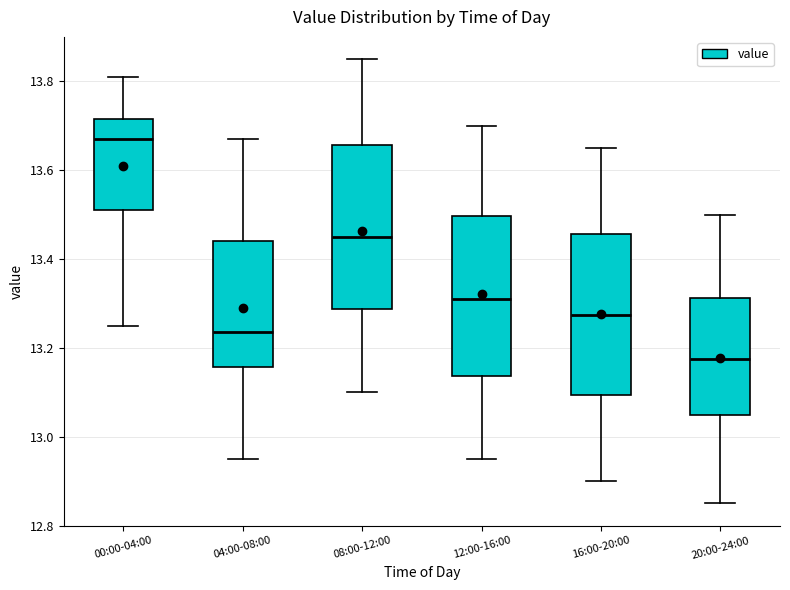

Reading left to right, transcribe this box plot: for each box, give where its median line is, the range the box spans, and where its two whiskers end, as read against the y-axis. The values are not printed on the chart, so give them approximately, as read against the axis.

00:00-04:00: median 13.68, box 13.52 to 13.72, whiskers 13.26 to 13.82
04:00-08:00: median 13.24, box 13.16 to 13.44, whiskers 12.96 to 13.68
08:00-12:00: median 13.46, box 13.28 to 13.66, whiskers 13.10 to 13.86
12:00-16:00: median 13.32, box 13.14 to 13.50, whiskers 12.96 to 13.70
16:00-20:00: median 13.28, box 13.10 to 13.46, whiskers 12.90 to 13.66
20:00-24:00: median 13.18, box 13.06 to 13.32, whiskers 12.86 to 13.50